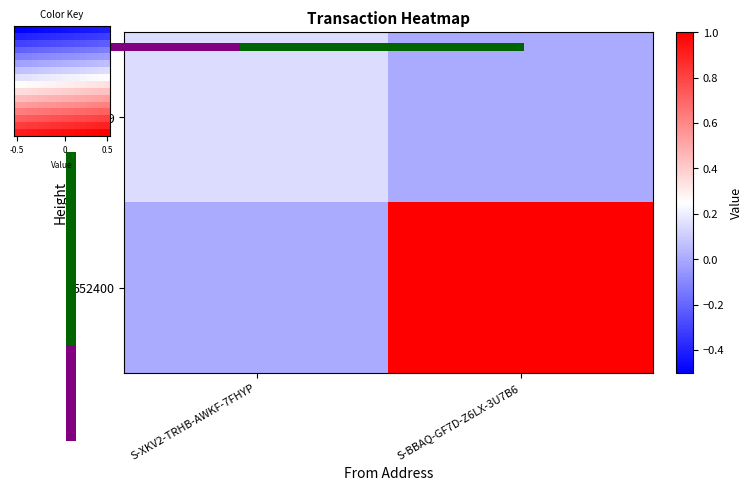

Which category has the lowest value across all series?

-0.5